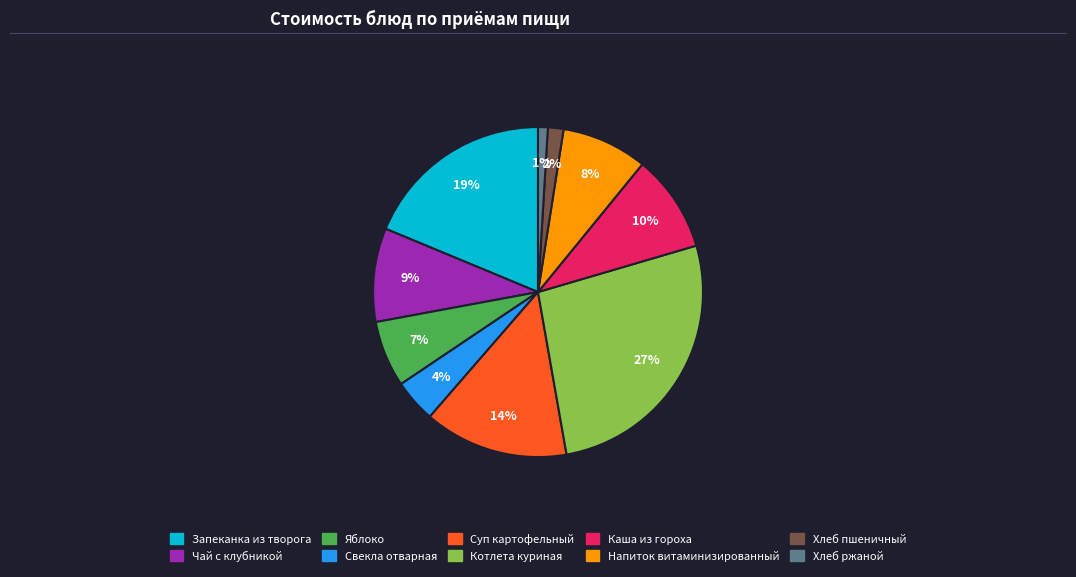

Between Хлеб ржаной and Яблоко, which is larger?

Яблоко